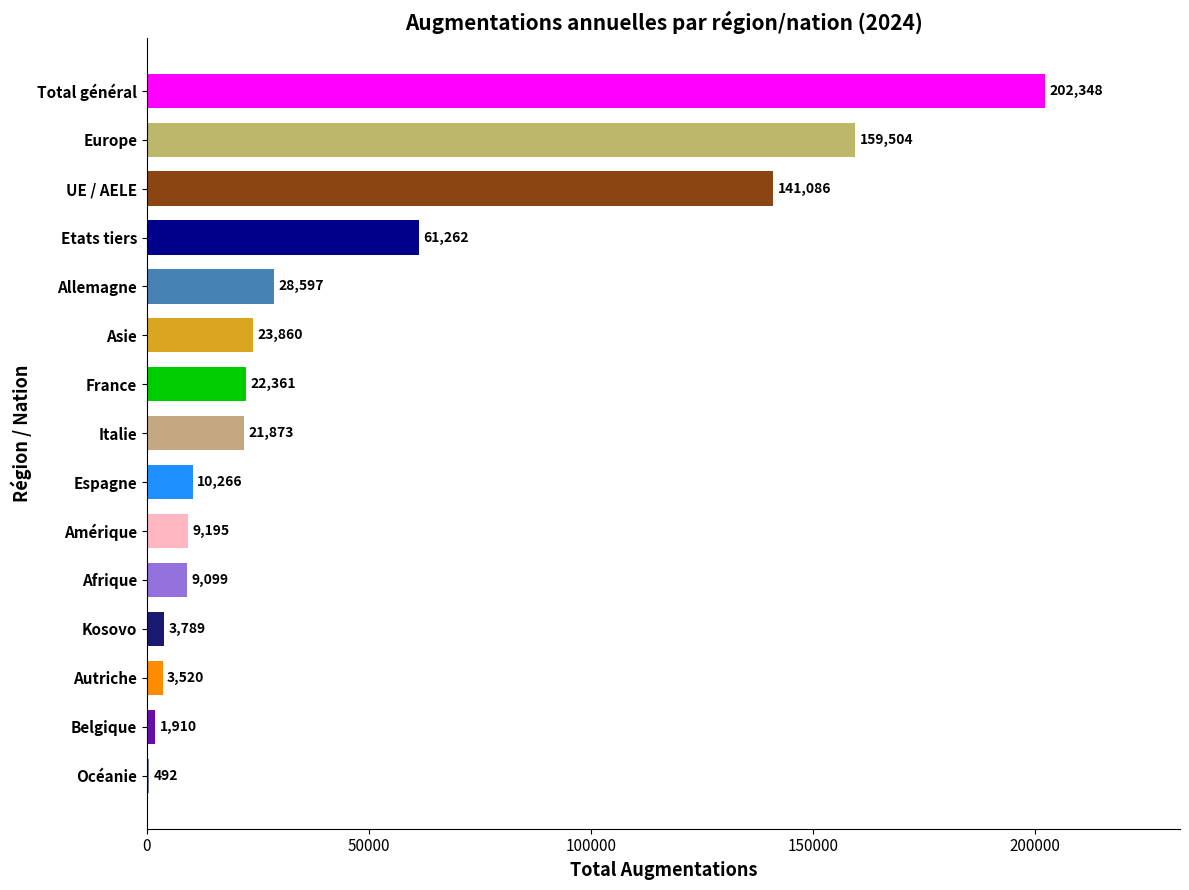

Reading top to bottom, list all the values displayed in this chart.

Total général=202348	Europe=159504	UE / AELE=141086	Etats tiers=61262	Allemagne=28597	Asie=23860	France=22361	Italie=21873	Espagne=10266	Amérique=9195	Afrique=9099	Kosovo=3789	Autriche=3520	Belgique=1910	Océanie=492